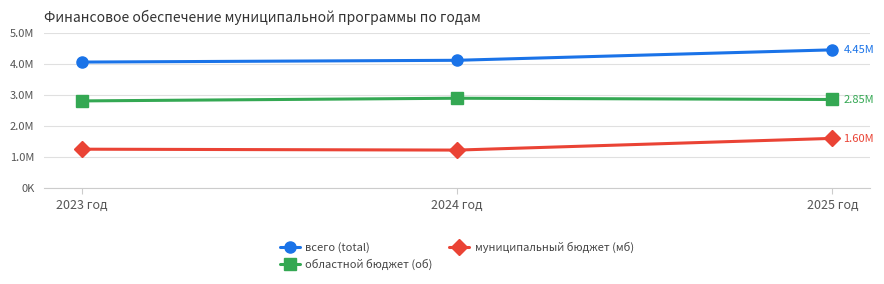

Rank the series at 2024 год from lowest to highest value.

муниципальный бюджет (мб), областной бюджет (об), всего (total)